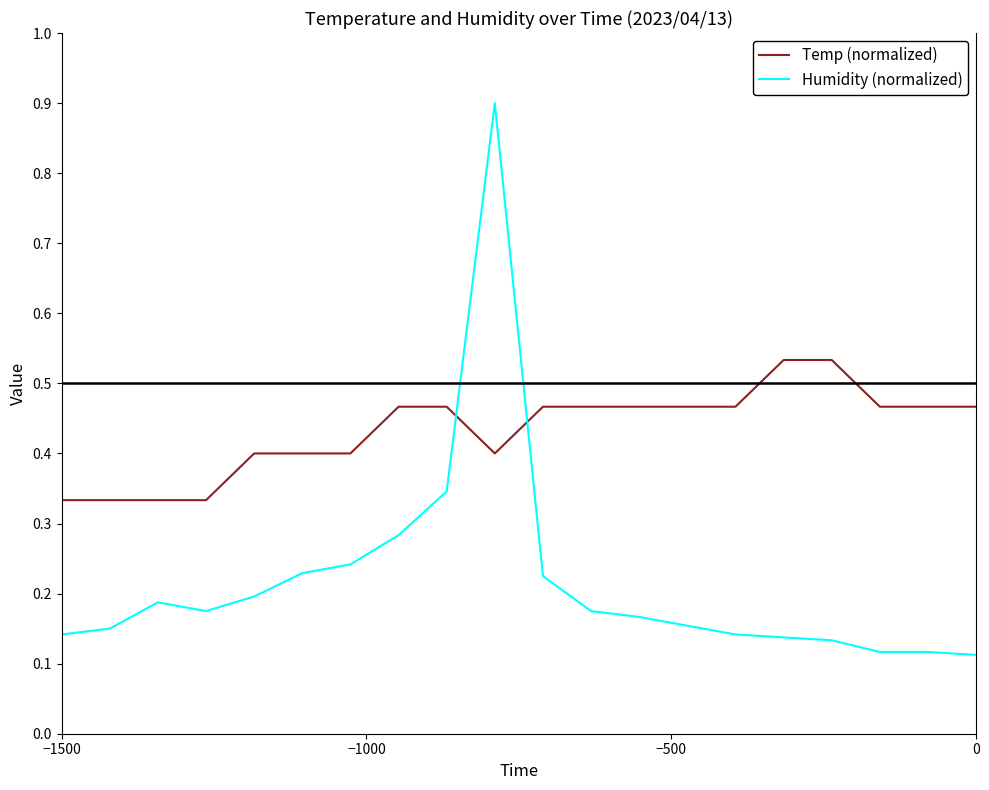

Which series has the largest total across all categories?

Temp (normalized)